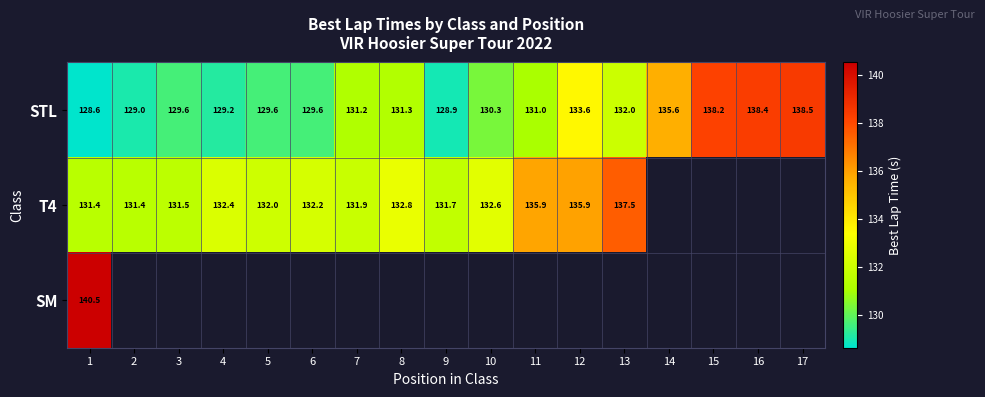

At which category is the sum across all series the highest?

1